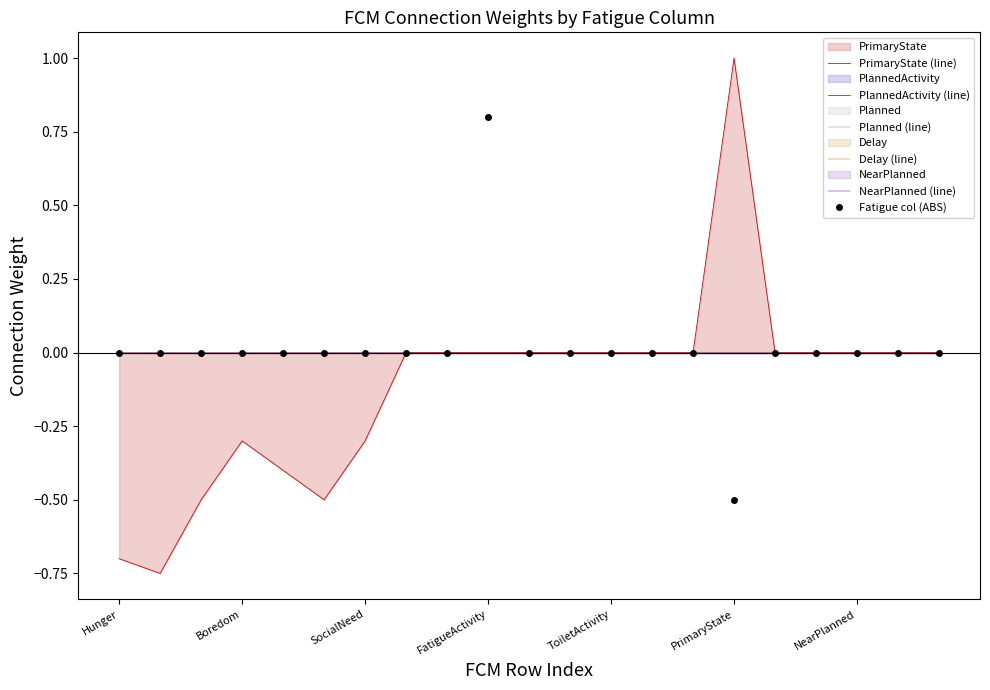

True or false: Fatigue col (ABS) has more than 0 interior local peaks.

True